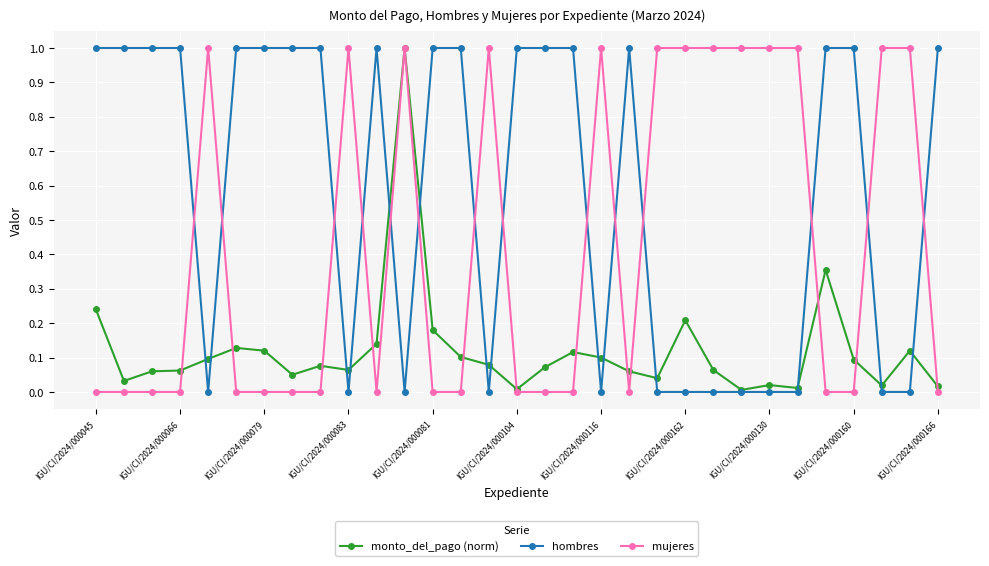

What is the greatest value displayed?

1.0